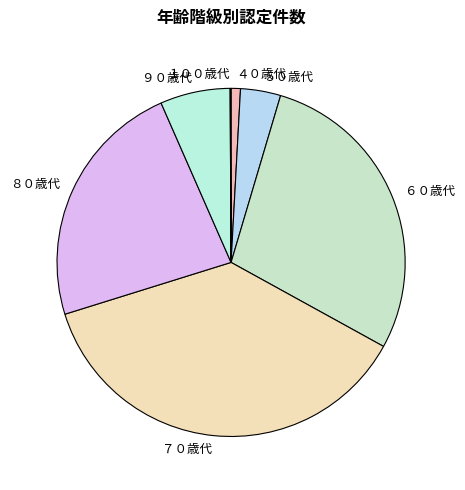

The ４０歳代 slice represents 1% of the pie. True or false?

True